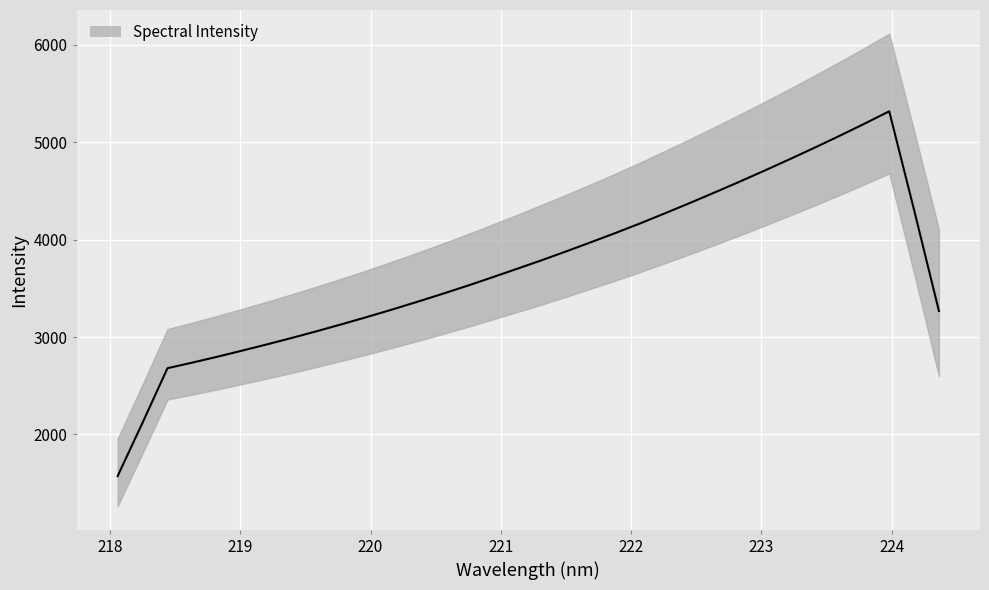

At which category does the chart reach its minimum across all series?

218.0596